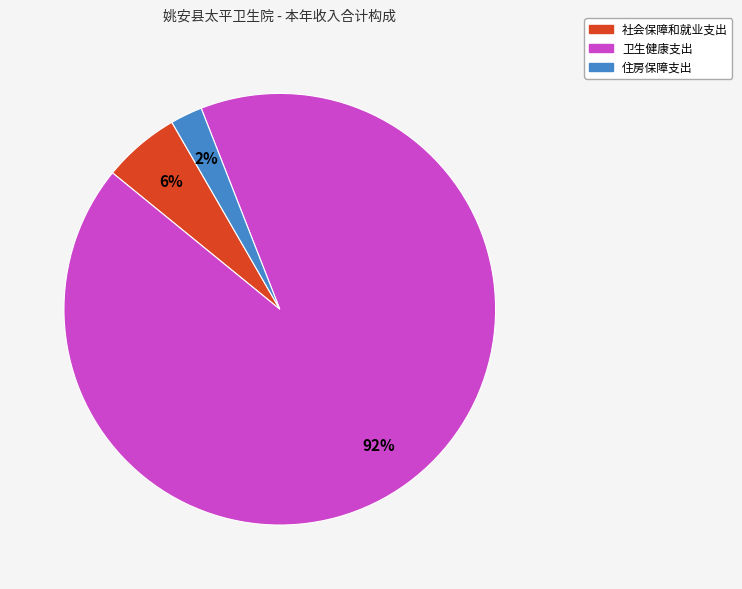

Which category has the smallest portion of the pie?

住房保障支出